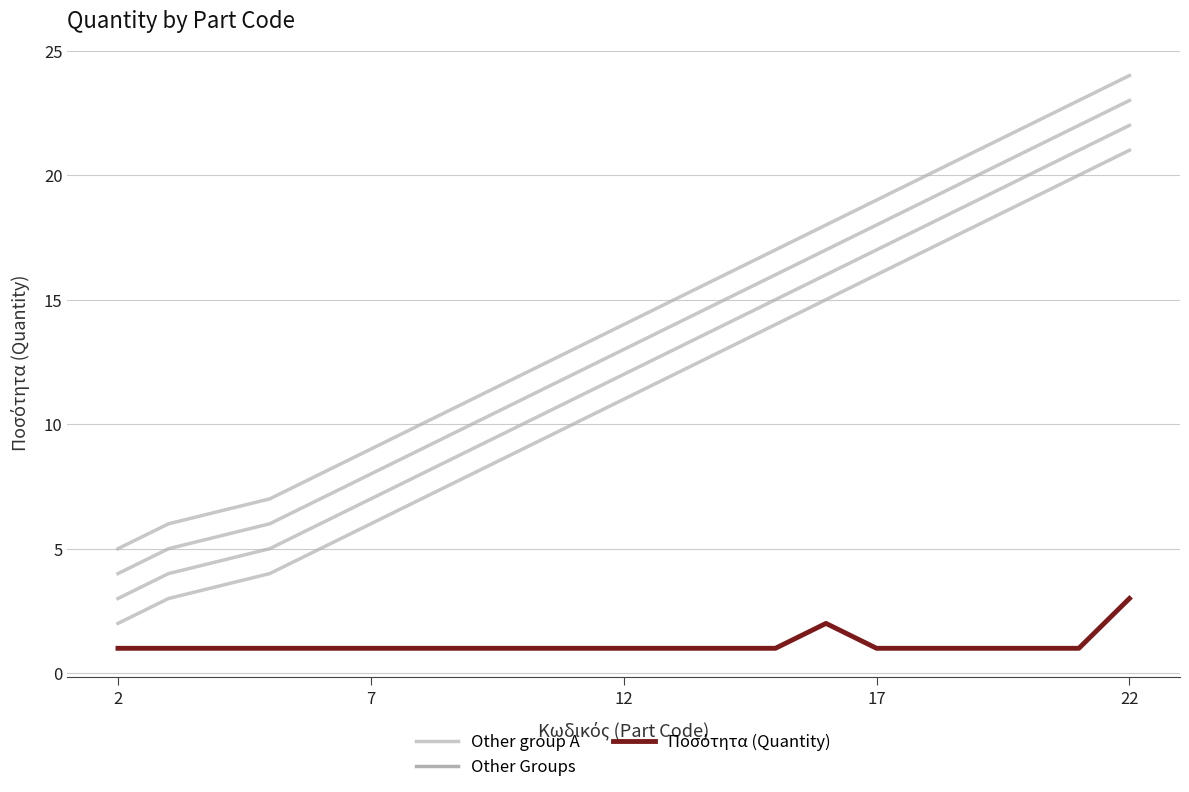

Which series has the widest spread of values?

Other group A